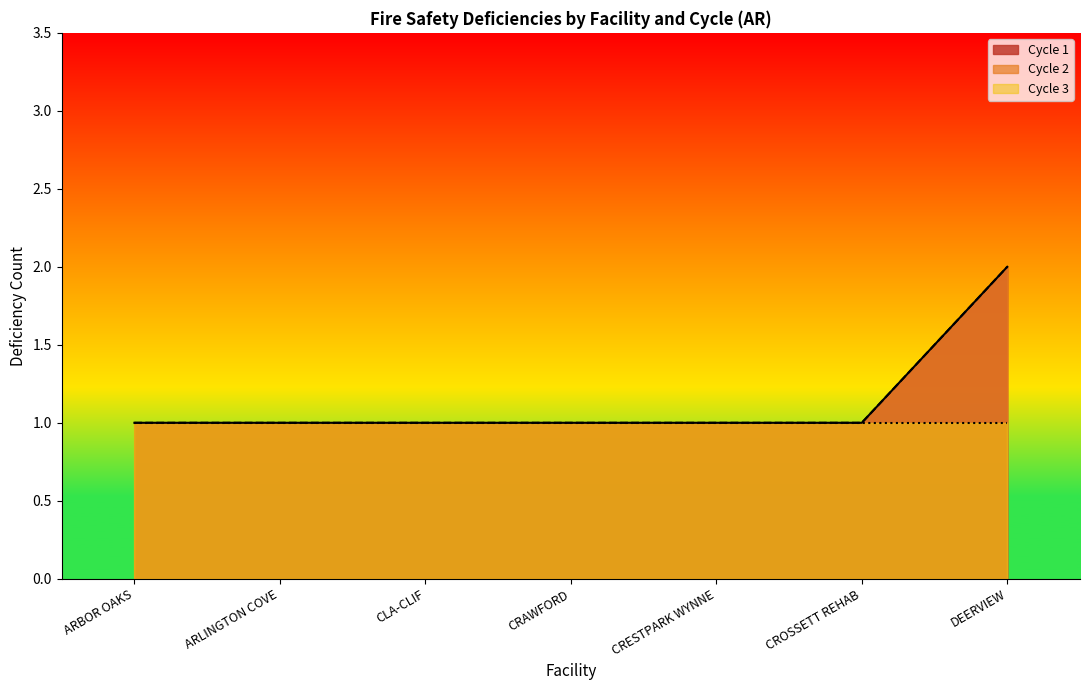

Between DEERVIEW and CRESTPARK(3), which series saw the biggest shift?

Cycle 1